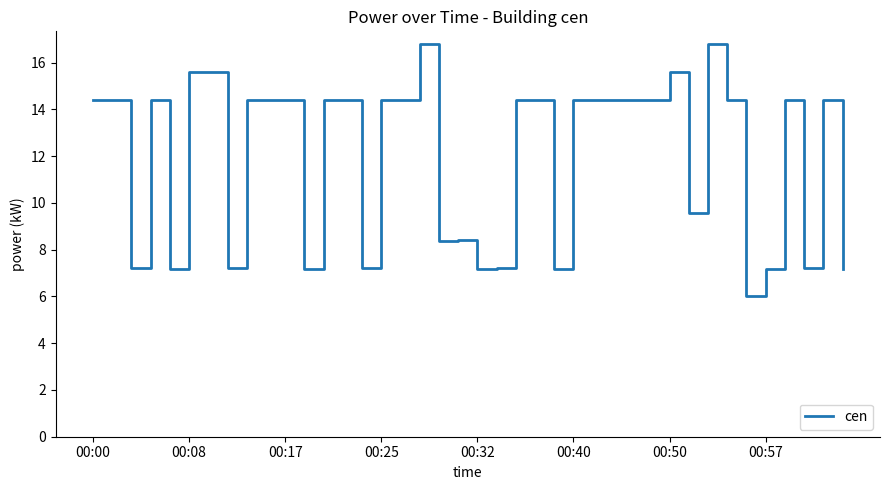

What is the difference between the maximum and minimum values?

10.8